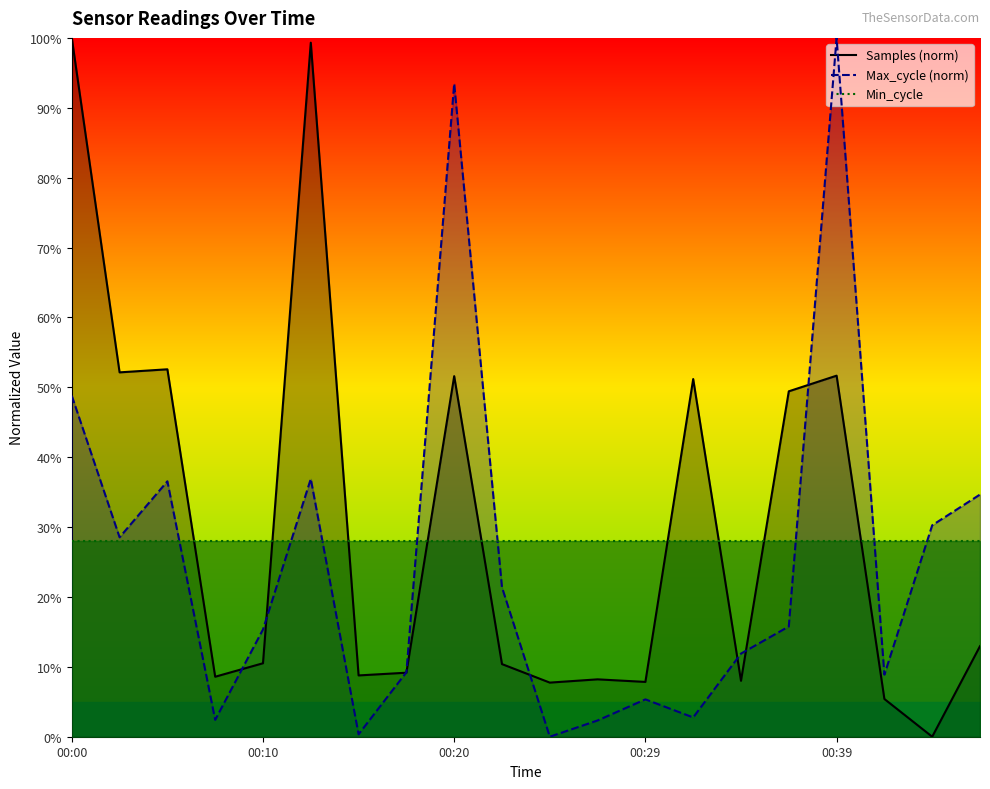

The value of Min_cycle at 00:00 is 6.2. True or false?

False